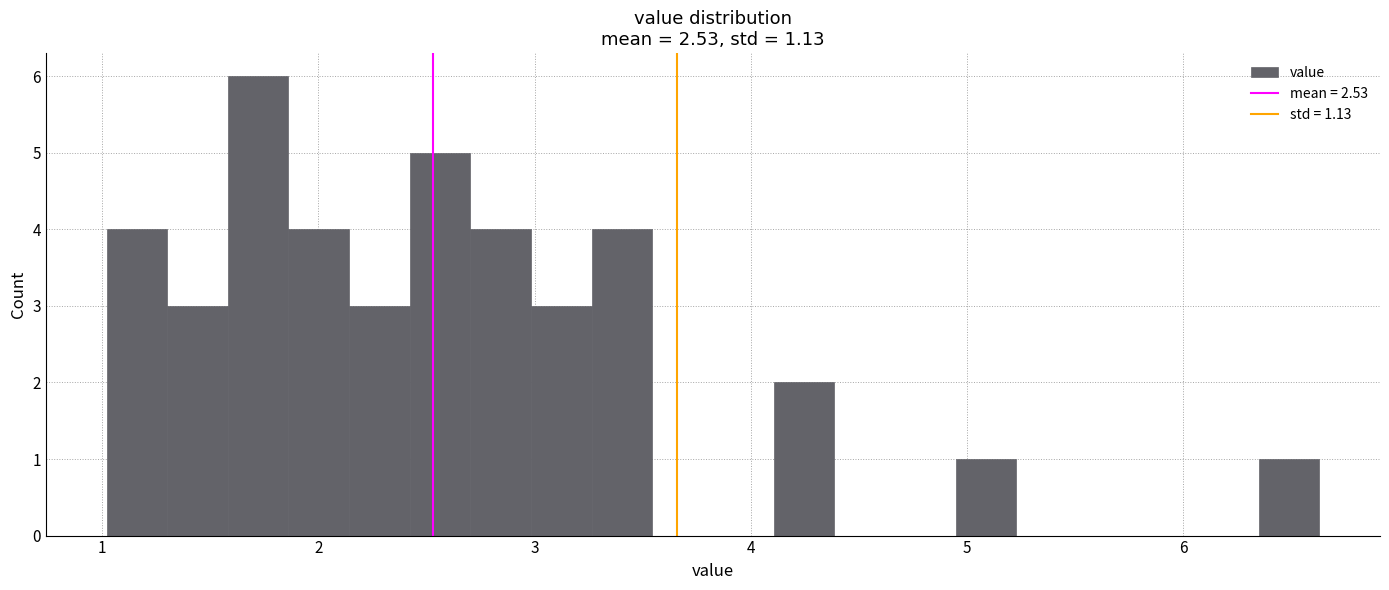

Around what value on the x-axis is the tallest bar? Give the approximate position of its centre, as read against the axis.

1.7